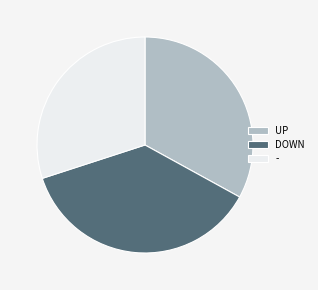

How many segments does this pie chart have?

3